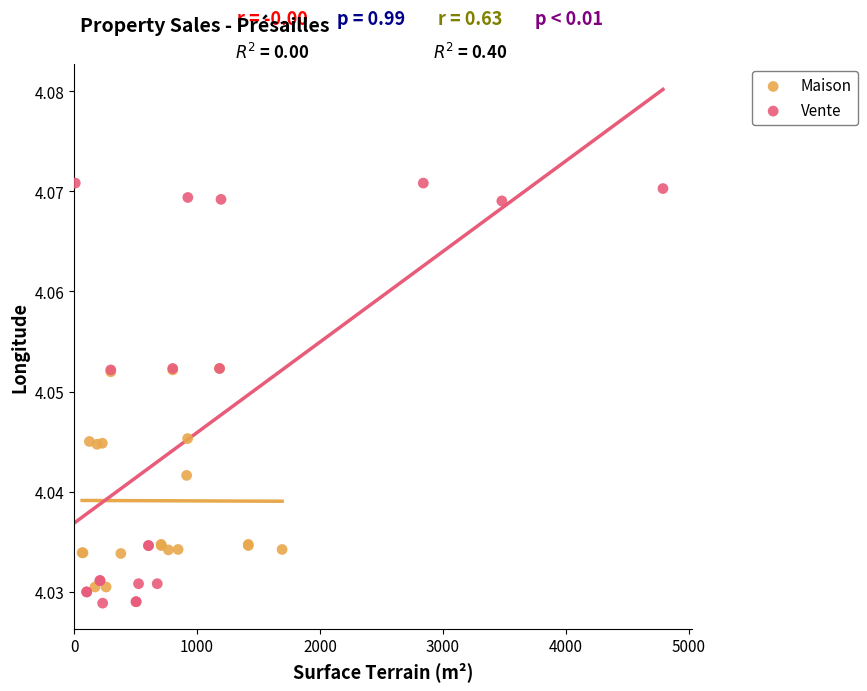

What are all the series names shown in the legend?

Maison, Vente